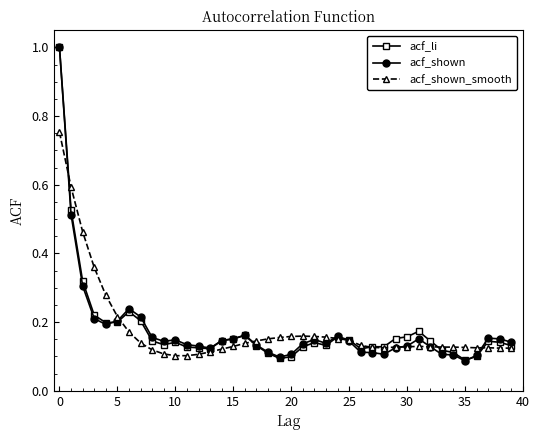

How many lines are shown in the chart?

3